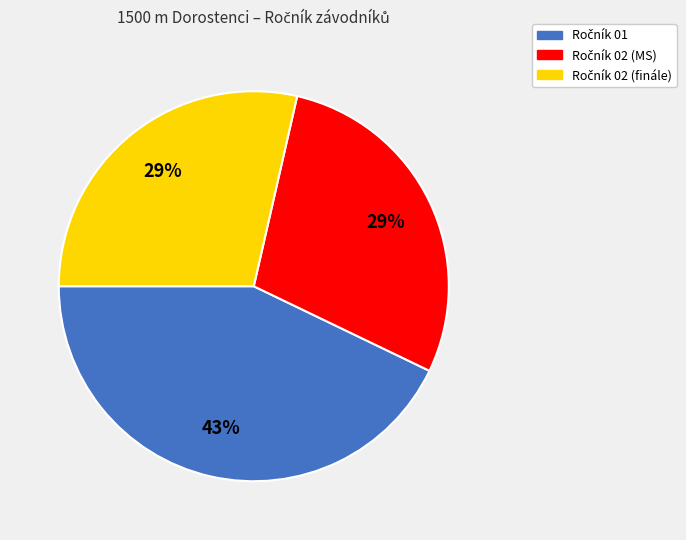

Does any single category account for the majority?

No